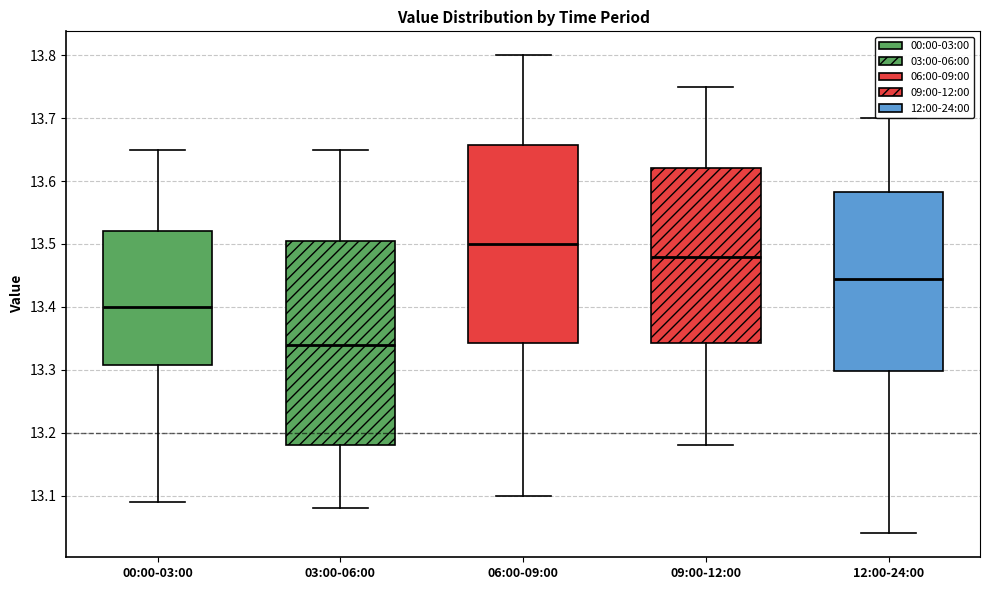

Reading left to right, read every box against the y-axis: the position of its median line, the range the box covers, and the ends of its whiskers. The values are not printed on the chart, so give them approximately, as read against the axis.

00:00-03:00: median 13.40, box 13.31 to 13.52, whiskers 13.09 to 13.65
03:00-06:00: median 13.34, box 13.18 to 13.51, whiskers 13.08 to 13.65
06:00-09:00: median 13.50, box 13.34 to 13.66, whiskers 13.10 to 13.80
09:00-12:00: median 13.48, box 13.34 to 13.62, whiskers 13.18 to 13.75
12:00-24:00: median 13.45, box 13.30 to 13.58, whiskers 13.04 to 13.70